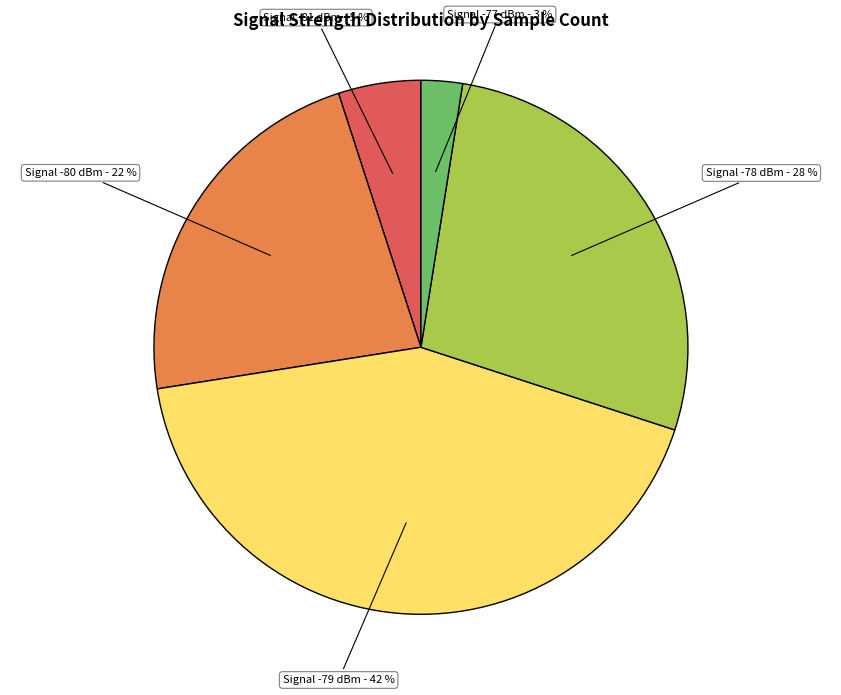

Is there a majority slice in this chart?

No